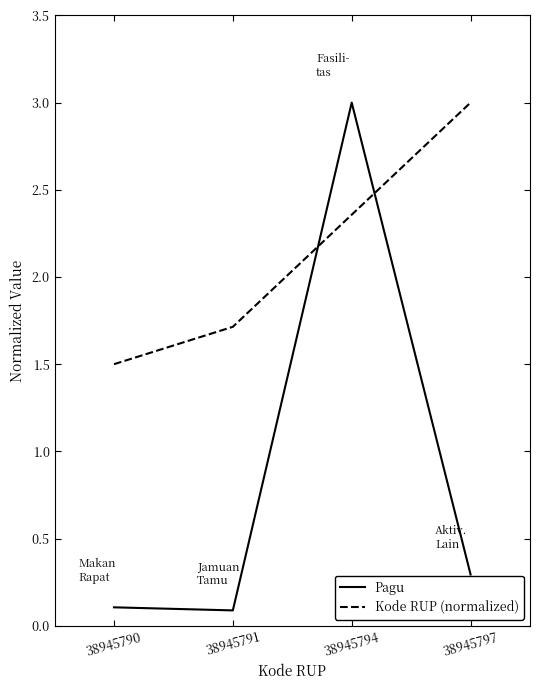

What is the highest value of the Kode RUP (normalized) series?

3.0